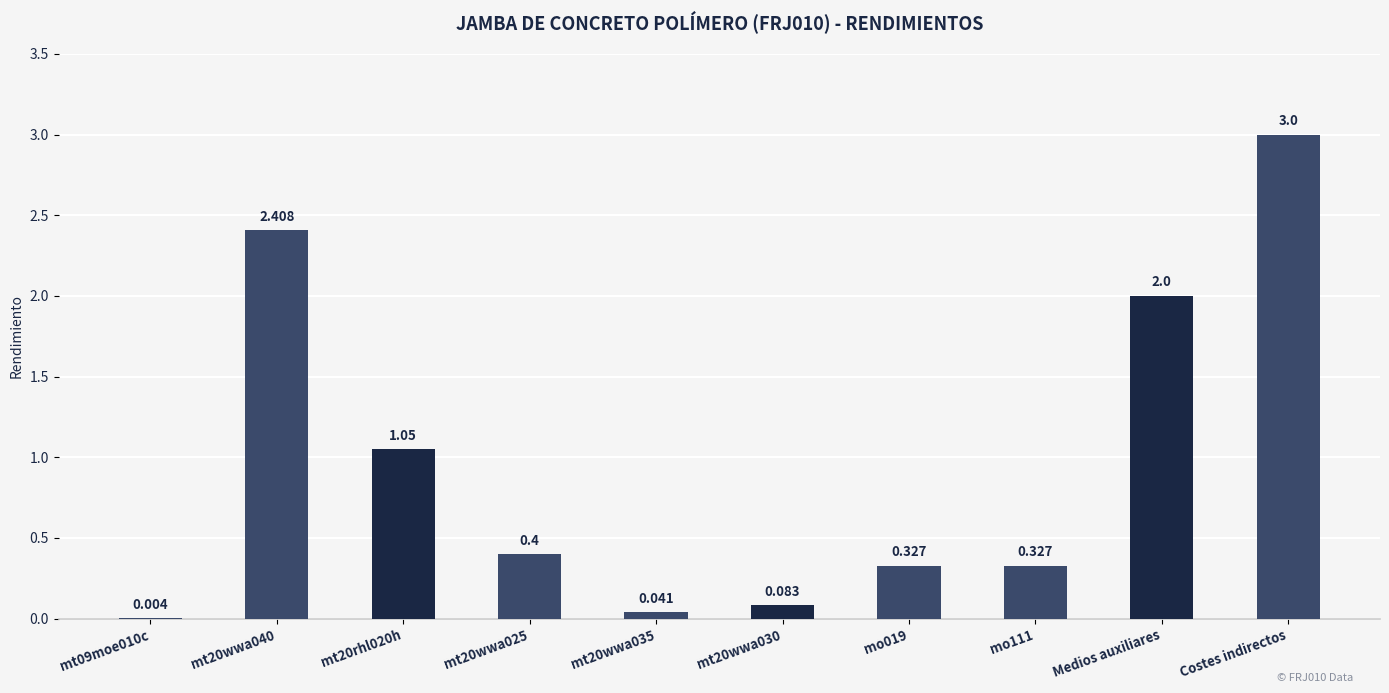

At which category does the chart reach its peak across all series?

Costes indirectos